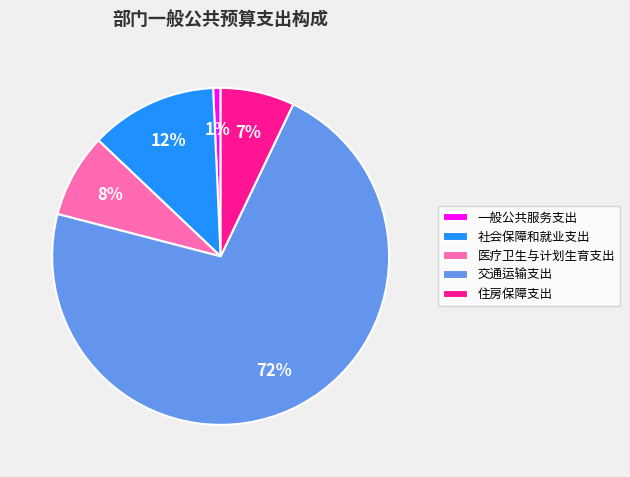

True or false: 交通运输支出 accounts for 78% of the total.

False